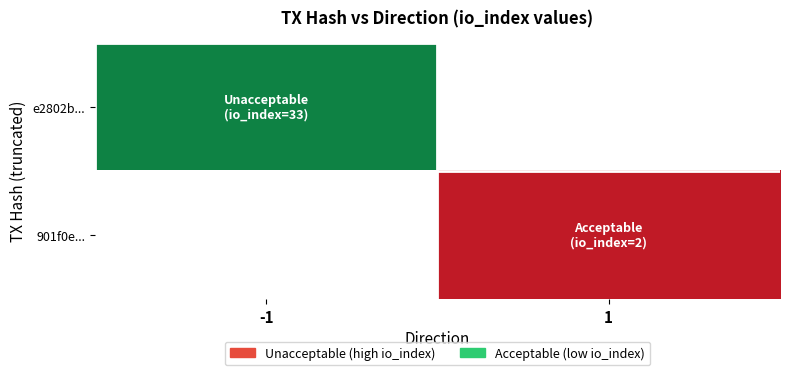

List the series in order of their peak value, highest first.

e2802b..., 901f0e...